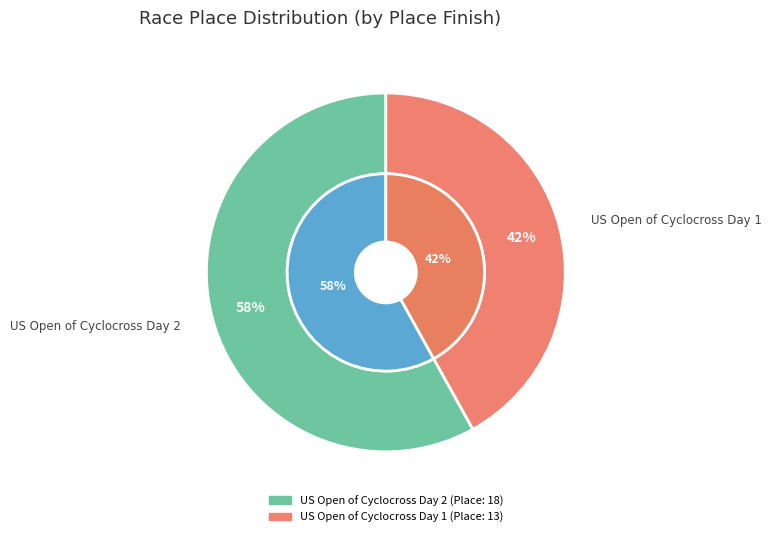

Is US Open of Cyclocross Day 1 the majority of the pie?

No